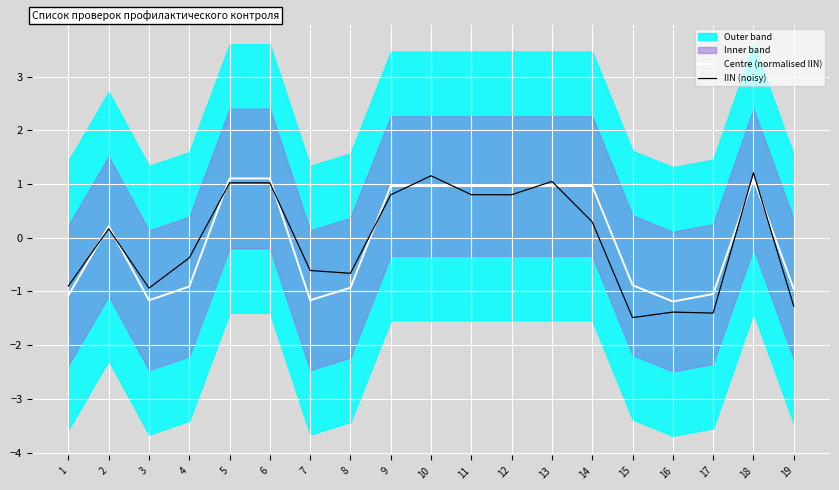

Where is IIN (noisy) nearest to the value 0?

2